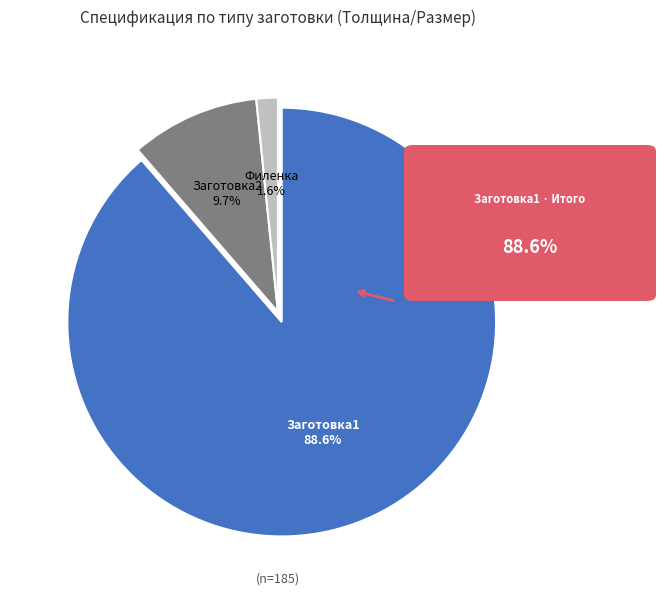

Does any single category account for the majority?

Yes